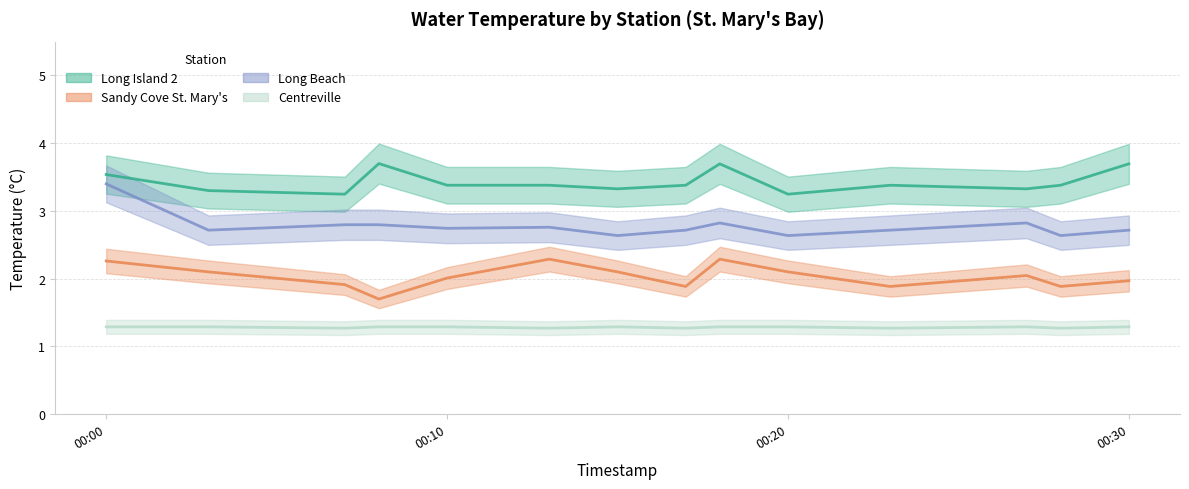

What is the difference between the maximum and minimum values in the Long Beach series?

0.8